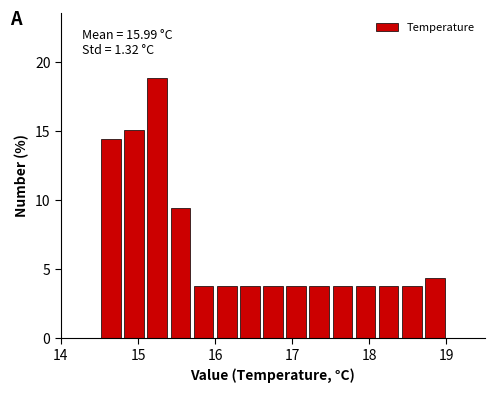

Read against the x-axis, roughly where is the centre of the tallest bar?

15.3